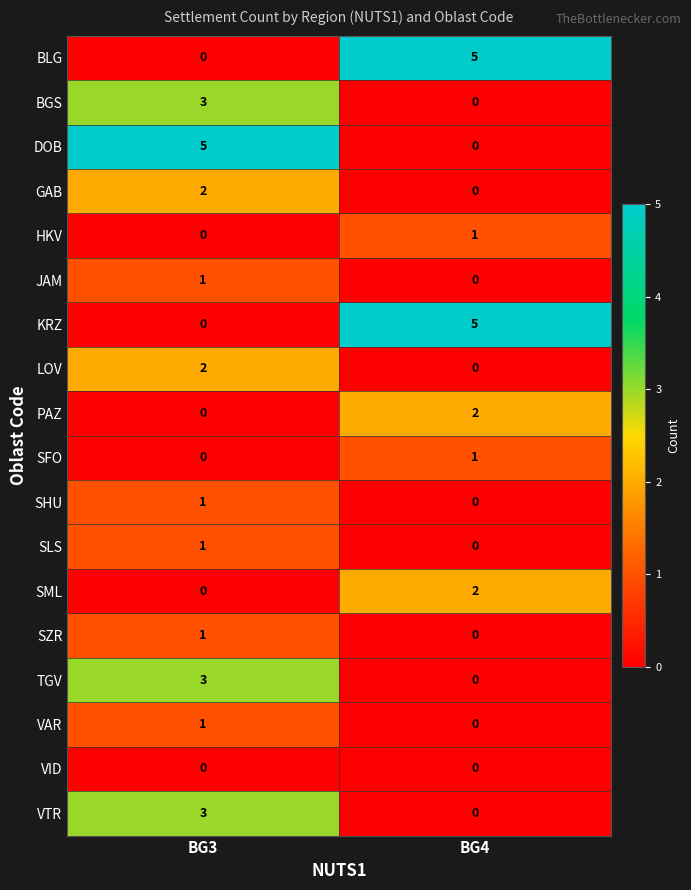

At which label does KRZ reach its minimum?

BG3